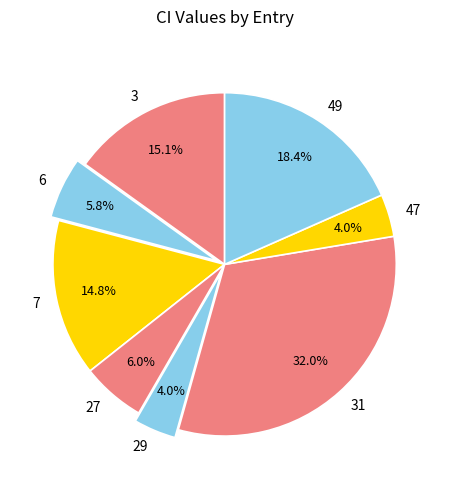

Is the sum of 47 and 31 greater than half?

No